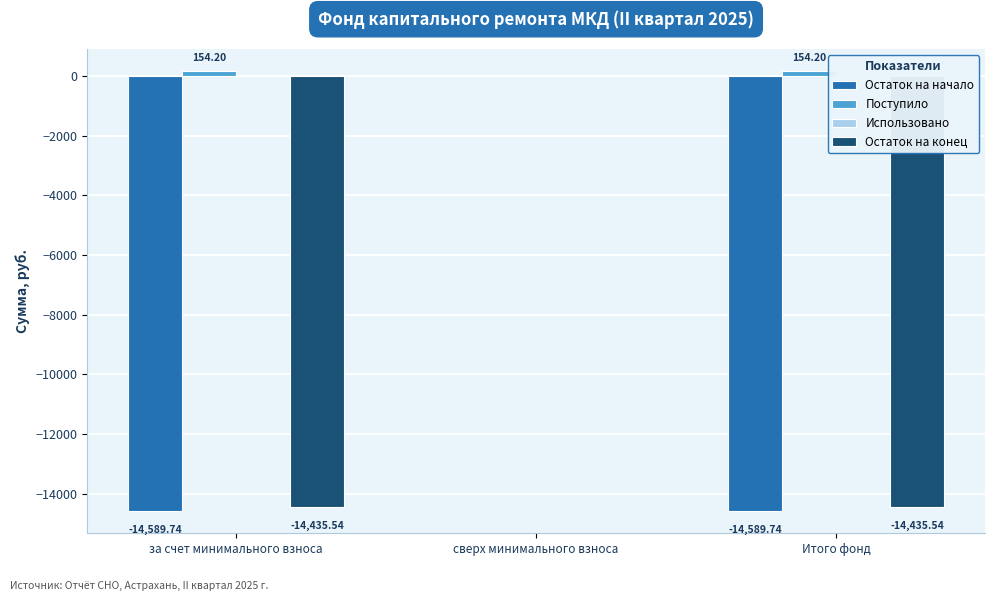

True or false: Остаток на начало has a value of -14589.7 at за счет минимального взноса.

True